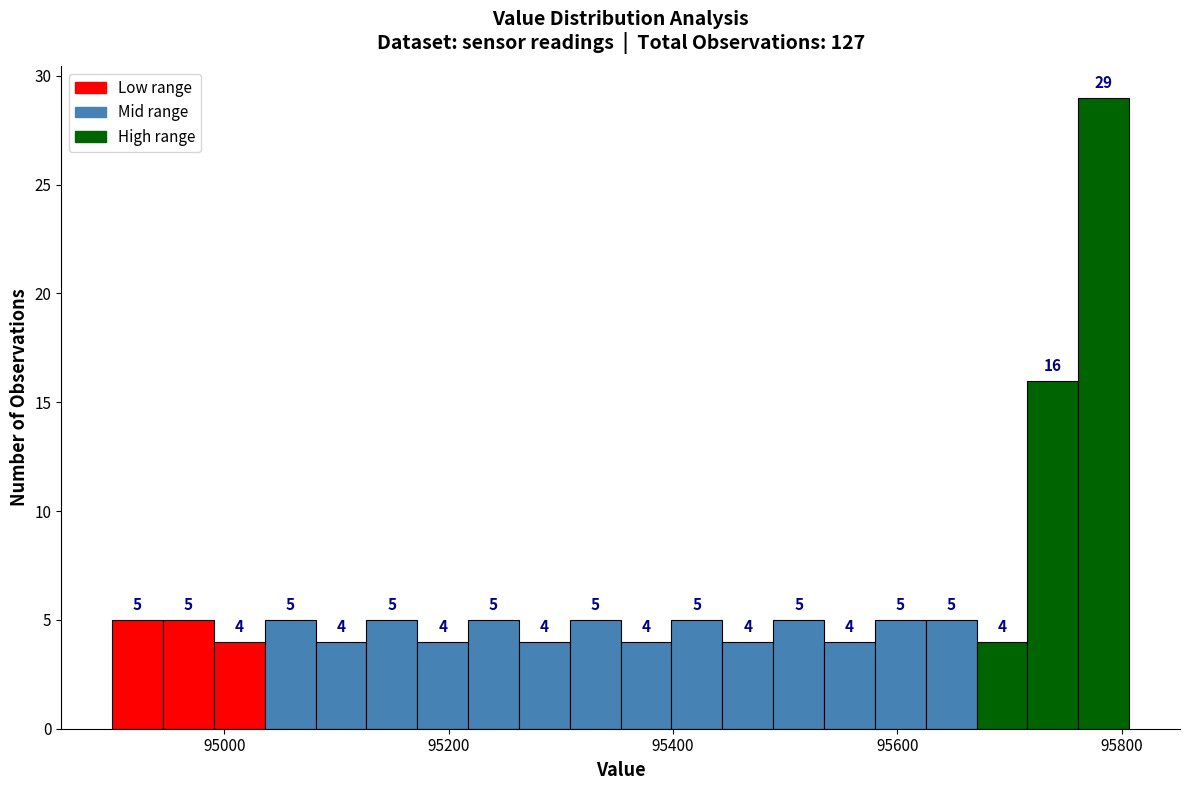

Read against the x-axis, roughly where is the centre of the tallest bar?

95780